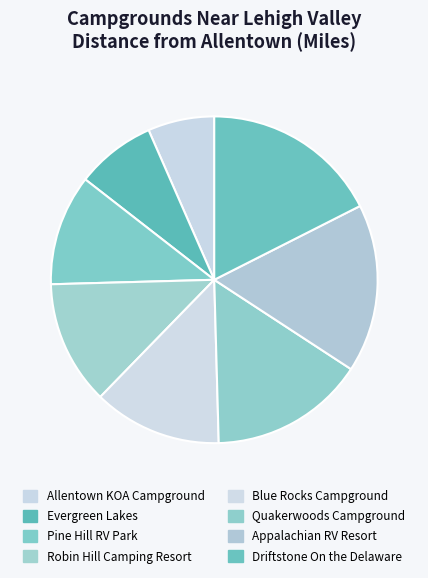

What is the smallest slice in the pie chart?

Allentown KOA Campground